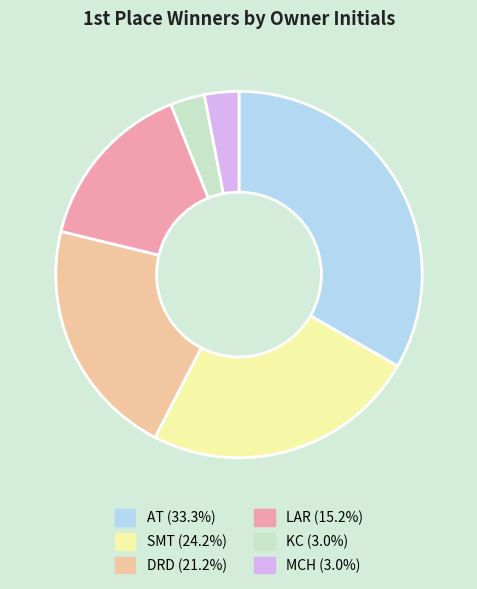

What is the ratio of the value at KC to the value at DRD?

0.1